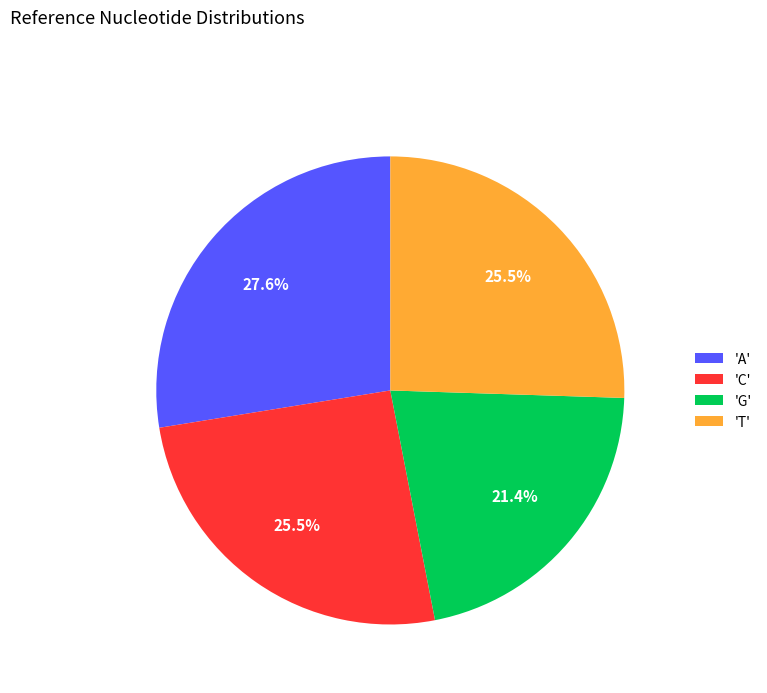

Count the number of slices in the pie.

4